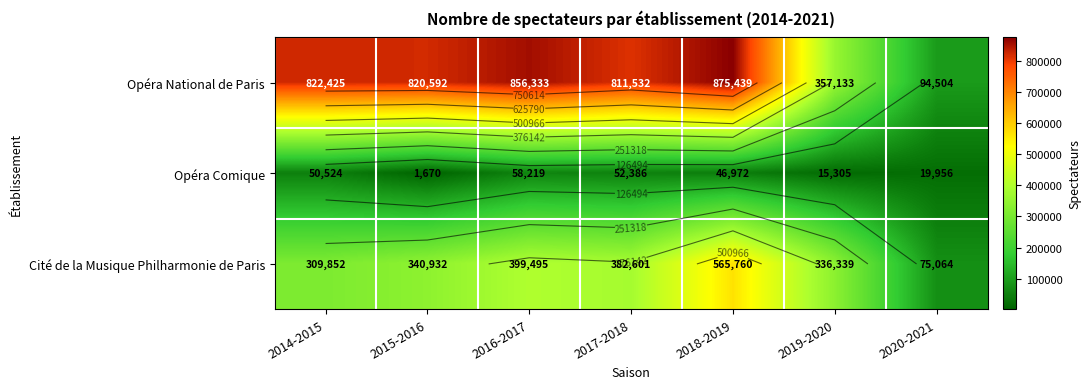

Which series has the widest spread of values?

Opéra National de Paris